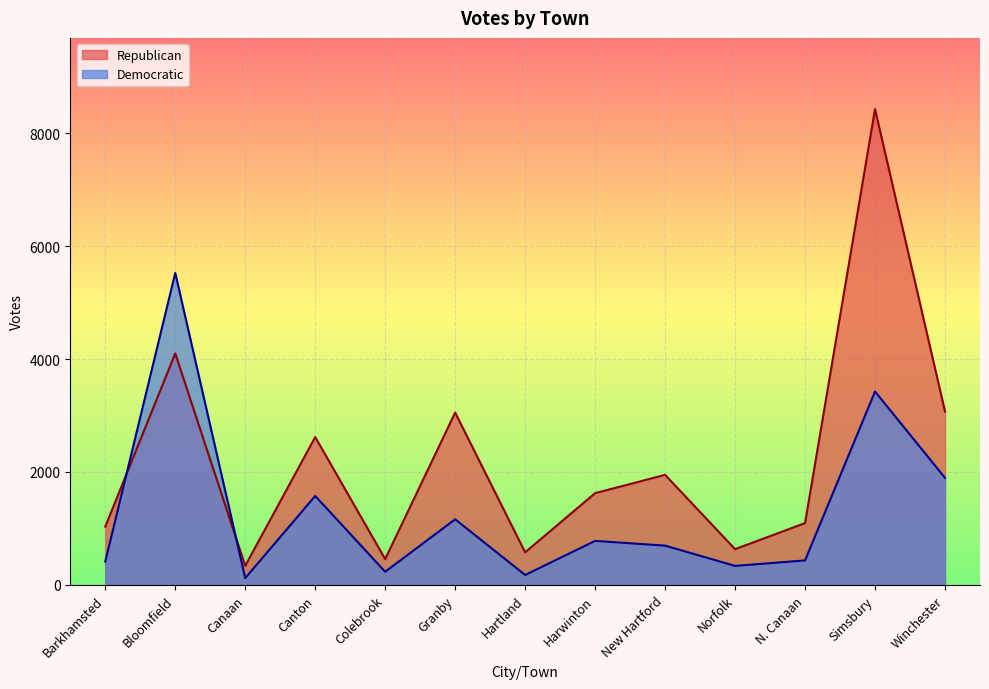

True or false: Democratic has a value of 170 at Barkhamsted.

False